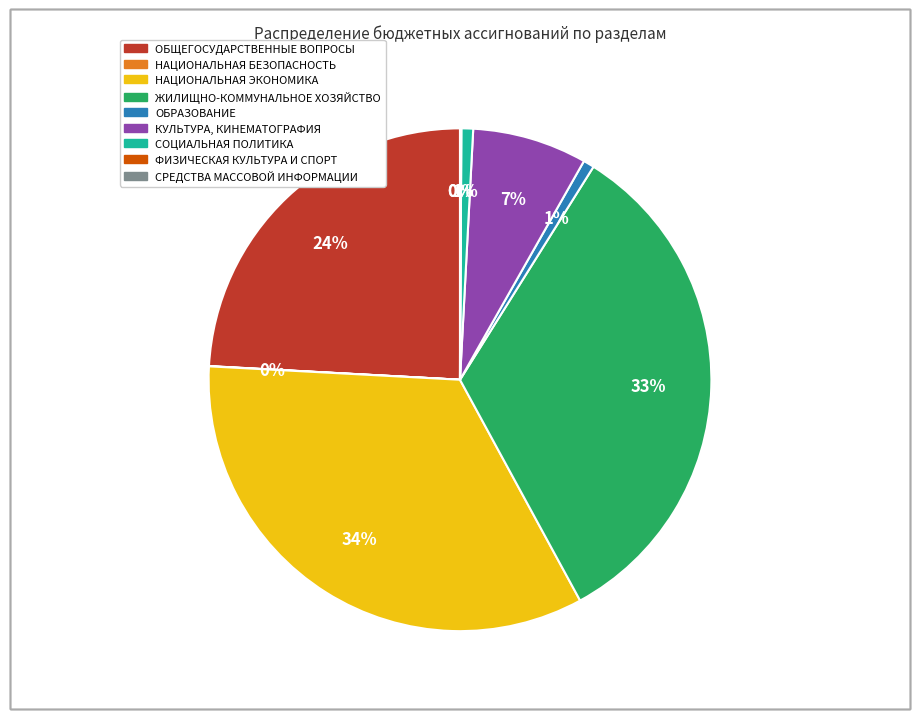

To the nearest percent, what is the average slice percentage?

11%